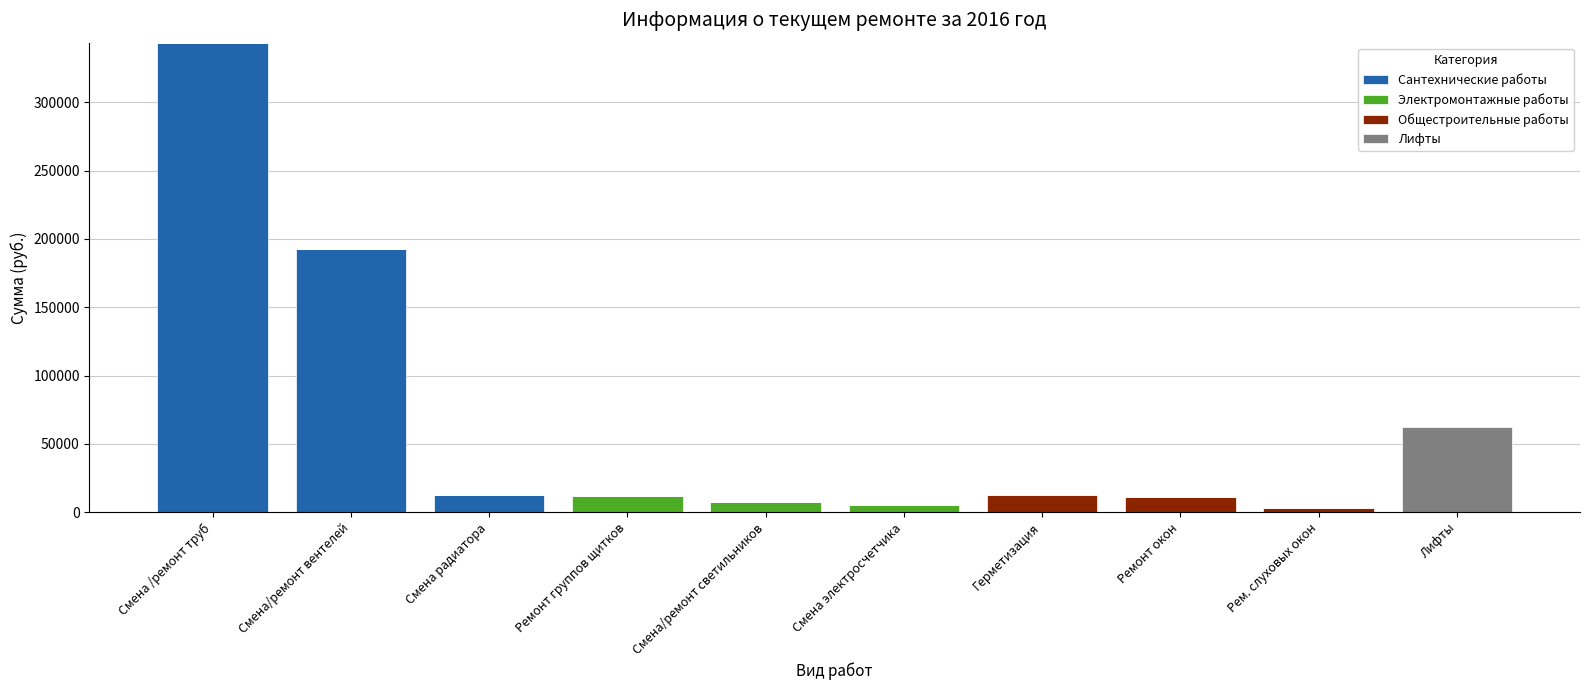

What is the sum of the Сантехнические работы values at Смена/ремонт светильников and Смена/ремонт вентелей?

192952.3